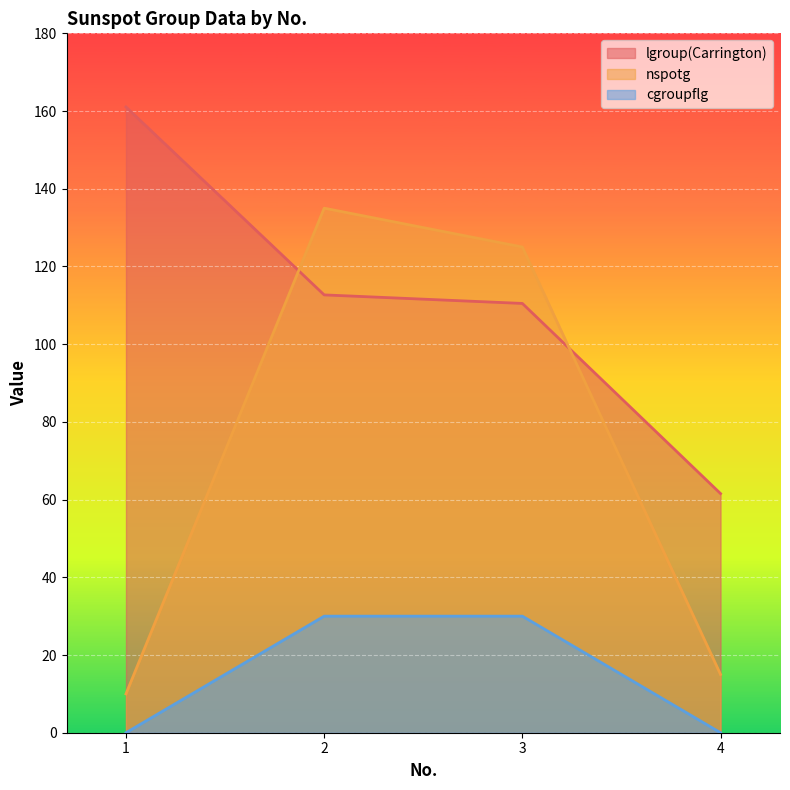

Reading left to right, extract all data points from this chart.

lgroup(Carrington): 1=161.1	2=112.7	3=110.5	4=61.5
nspotg: 1=10.0	2=135.0	3=125.0	4=15.0
cgroupflg: 1=0.0	2=30.0	3=30.0	4=0.0